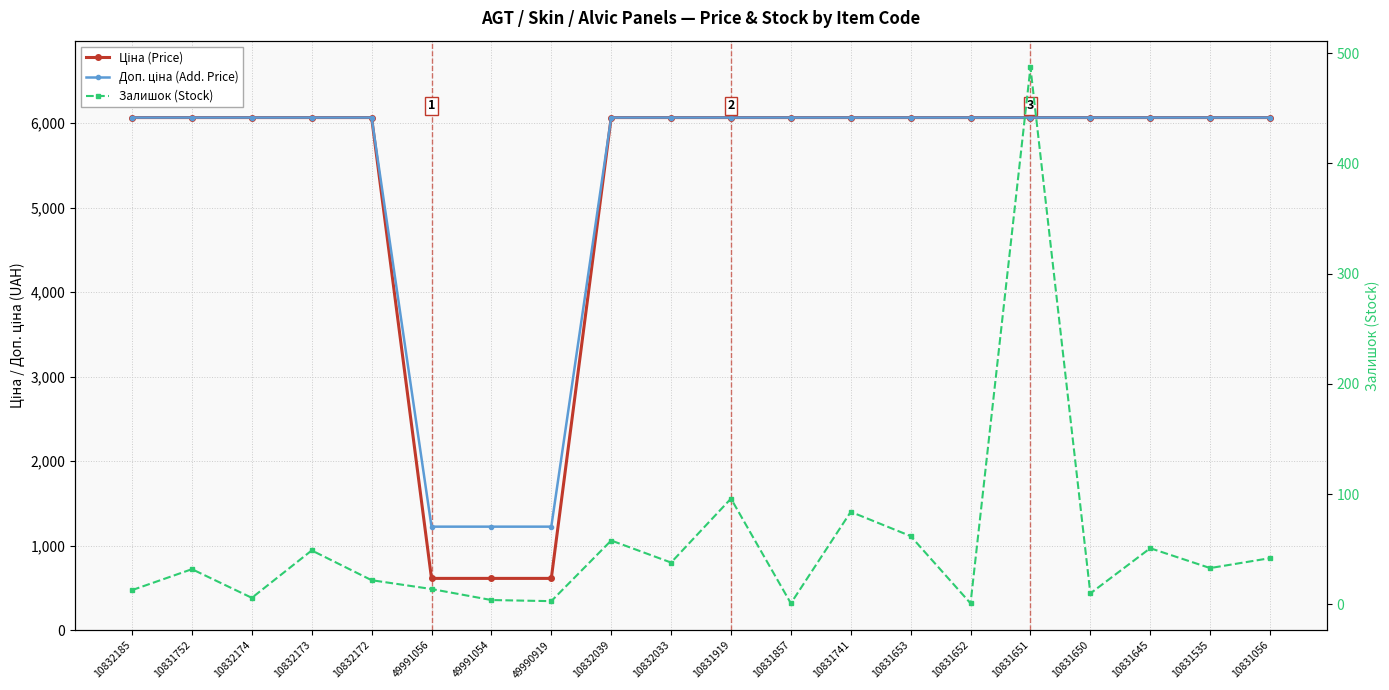

What are all the series names shown in the legend?

Ціна (Price), Доп. ціна (Add. Price), Залишок (Stock)